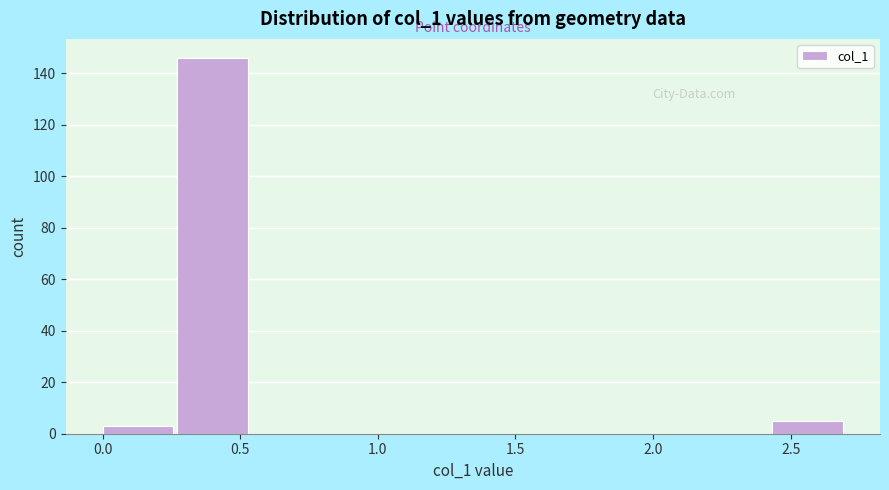

Reading left to right, transcribe this chart: for each bar, give the range it covers on the x-axis and its height. Neither the bar edges nor the heights are printed on the chart, so give them approximately, as read against the axes.

0.00 to 0.25: 4
0.25 to 0.55: 146
0.55 to 0.80: 0
0.80 to 1.10: 0
1.10 to 1.35: 0
1.35 to 1.60: 0
1.60 to 1.90: 0
1.90 to 2.15: 0
2.15 to 2.45: 0
2.45 to 2.70: 6